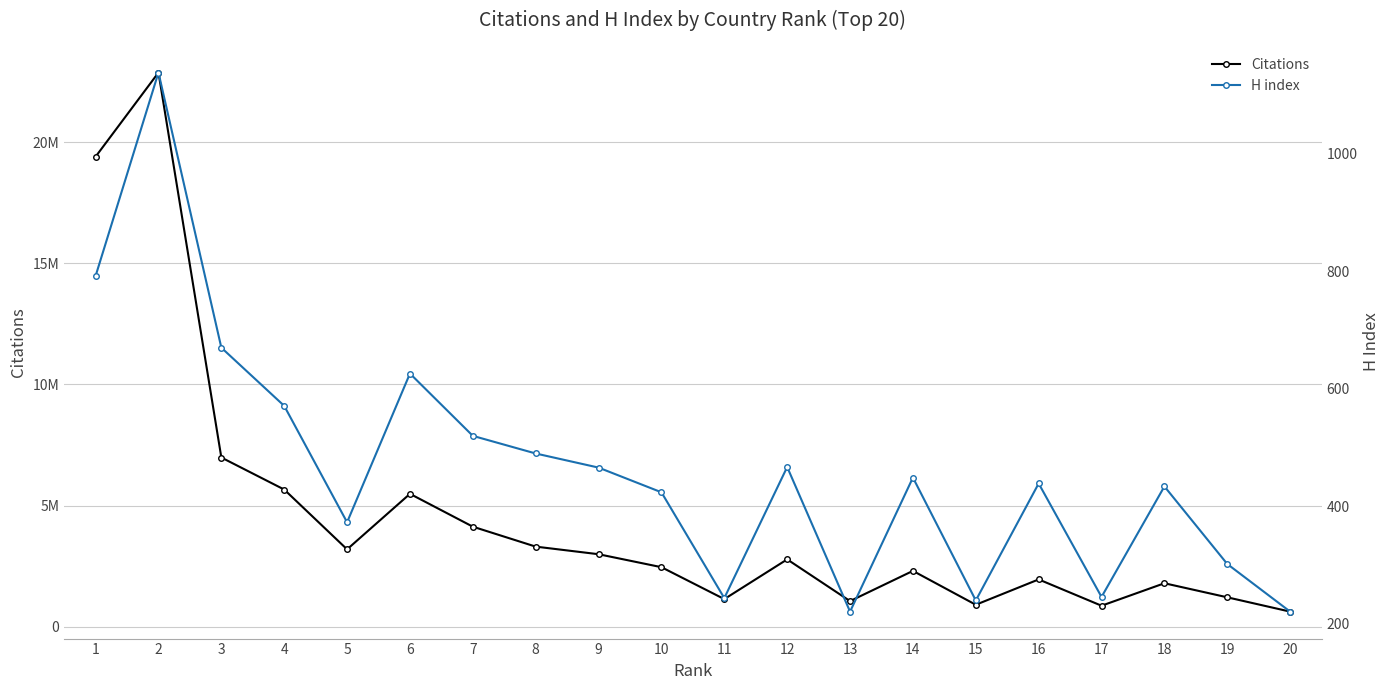

Where is the first local maximum for Citations?

2